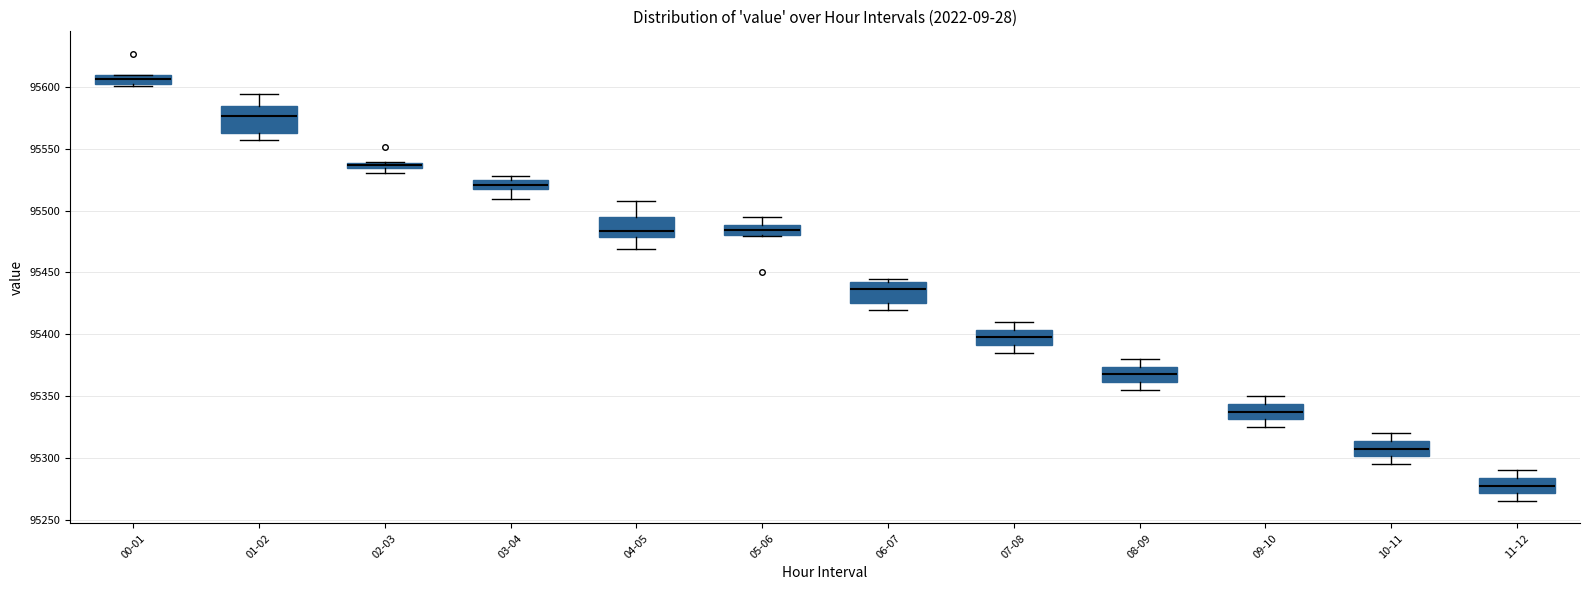

Which box has the highest median line?

00-01